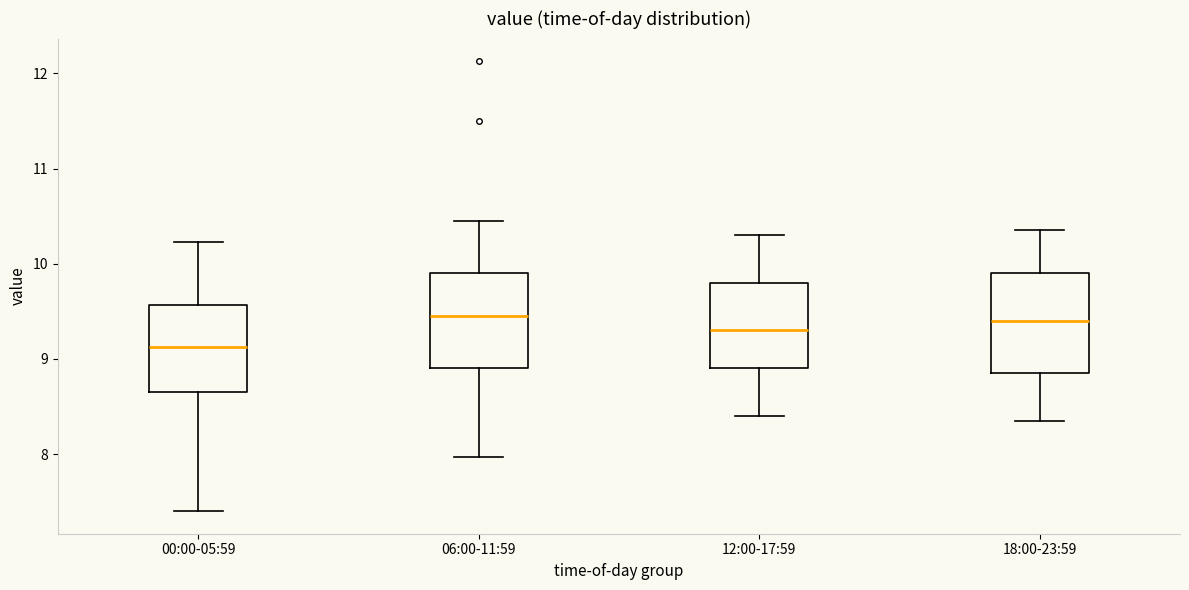

Where does the lower whisker of the box for 18:00-23:59 end on the y-axis? The values are not printed on the chart, so give them approximately, as read against the axis.

8.4